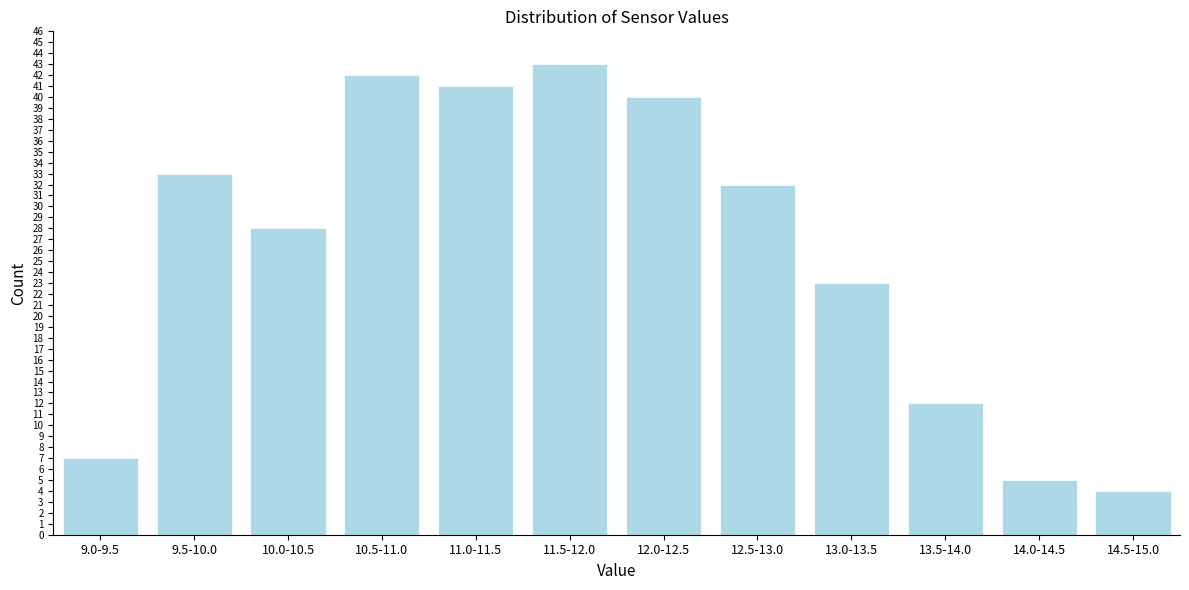

Reading left to right, transcribe all the data shown in this chart.

9.0-9.5=7	9.5-10.0=33	10.0-10.5=28	10.5-11.0=42	11.0-11.5=41	11.5-12.0=43	12.0-12.5=40	12.5-13.0=32	13.0-13.5=23	13.5-14.0=12	14.0-14.5=5	14.5-15.0=4